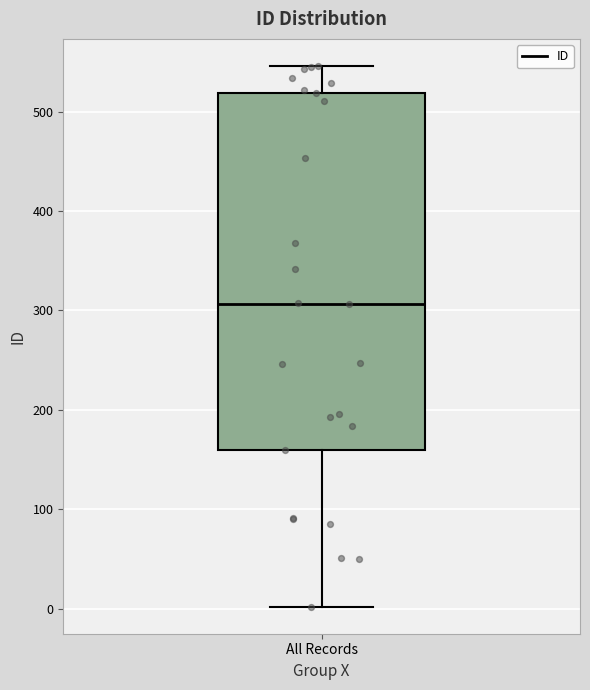

Transcribe this box plot: give where the median line is, the range the box spans, and where the two whiskers end, as read against the y-axis. The values are not printed on the chart, so give them approximately, as read against the axis.

median 310, box 160 to 520, whiskers 0 to 550